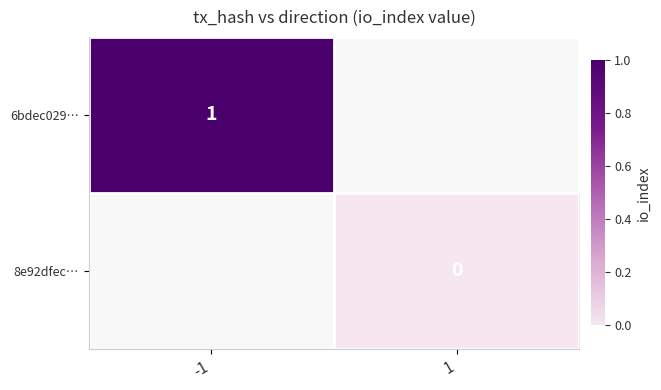

True or false: 6bdec029… has a value of 1 at -1.

True